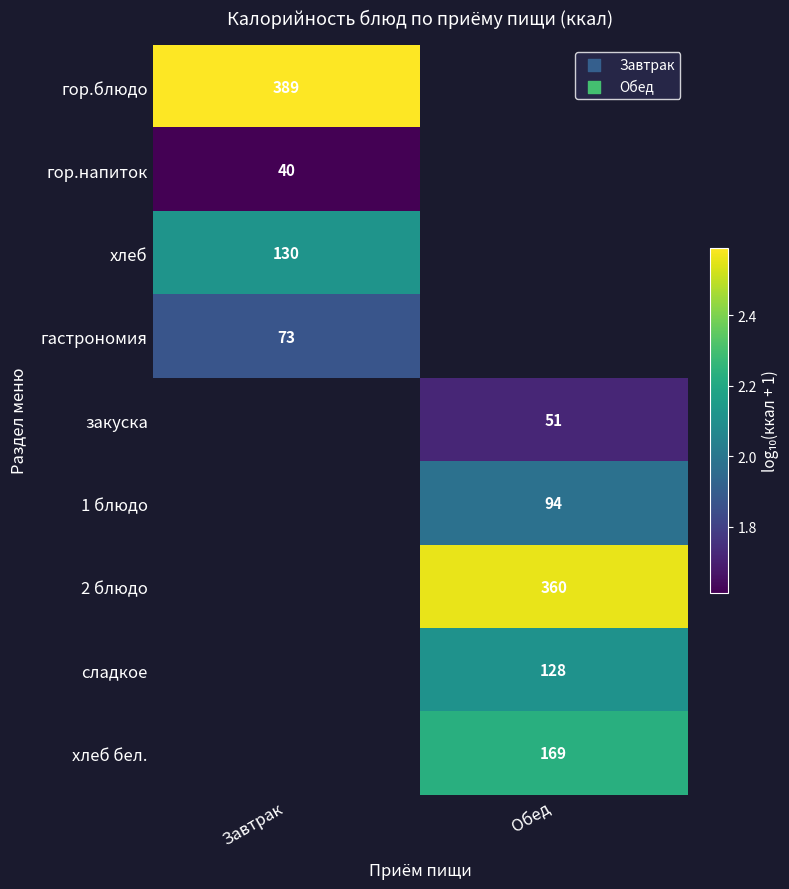

Is the value of хлеб бел. at Обед greater than the value of 1 блюдо at Обед?

Yes